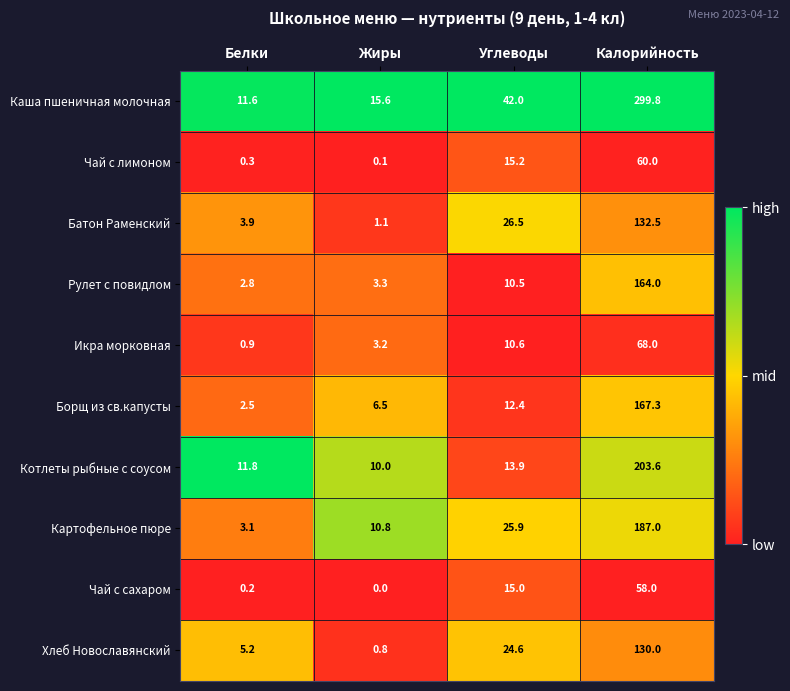

Which series has the widest spread of values?

Каша пшеничная молочная